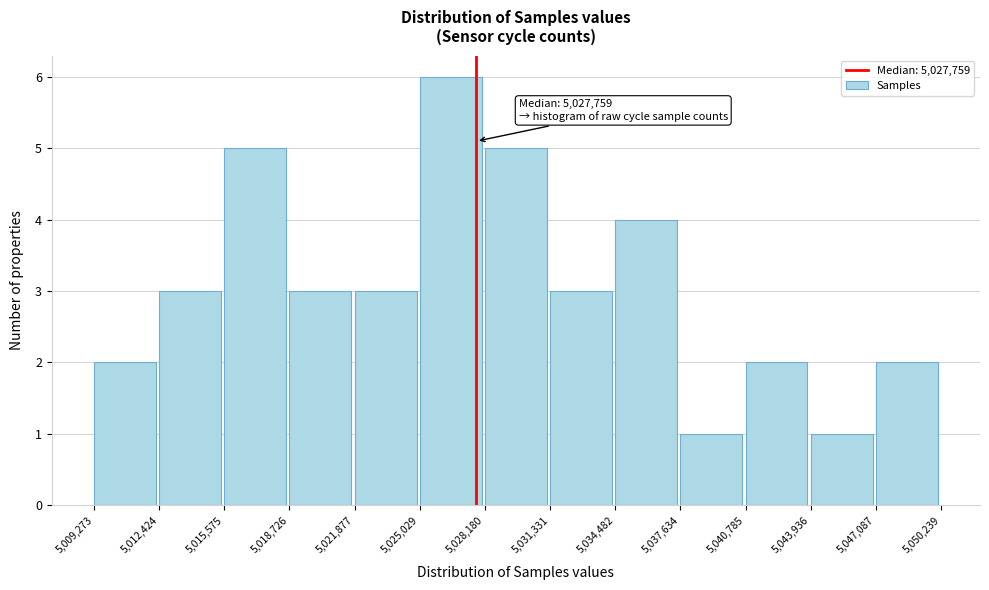

Over which range of the x-axis is the bar tallest?

5,025,029 to 5,028,180